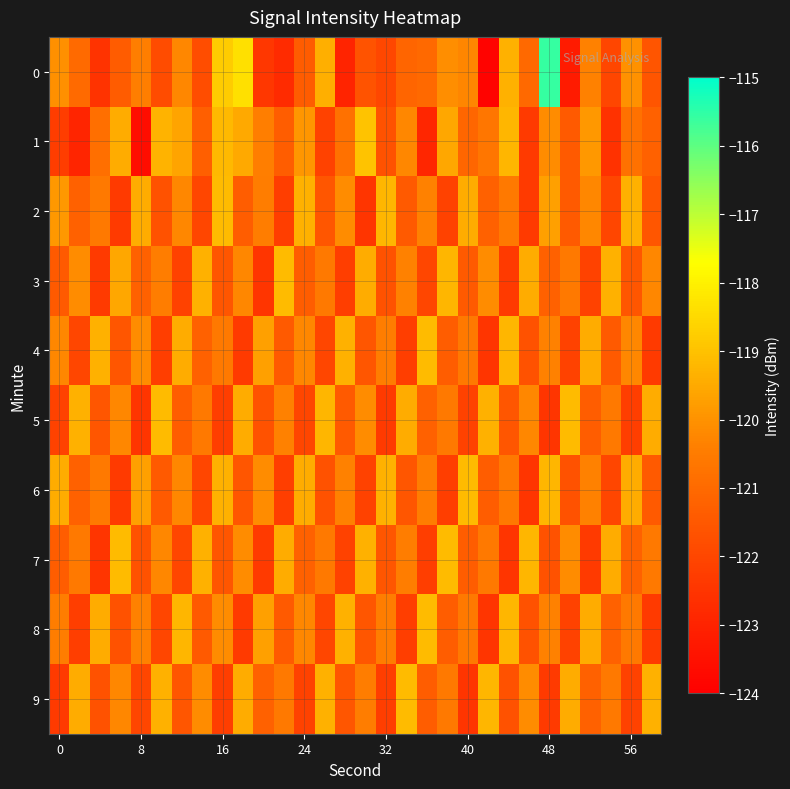

Reading left to right, transcribe all the data shown in this chart.

0: -120.1	-121.0	-122.5	-121.4	-120.4	-121.8	-120.2	-121.8	-118.8	-118.3	-122.5	-122.7	-121.4	-119.4	-123.0	-121.6	-122.0	-121.1	-121.0	-120.1	-120.3	-123.9	-119.4	-121.0	-115.6	-123.2	-120.3	-122.0	-120.0	-121.6
1: -122.3	-122.9	-120.8	-119.4	-123.6	-119.3	-119.6	-121.3	-119.2	-119.5	-120.4	-121.3	-119.9	-122.1	-120.8	-119.0	-121.6	-120.2	-122.9	-119.5	-121.1	-120.7	-119.2	-122.3	-120.1	-121.5	-119.9	-122.6	-120.8	-121.2
2: -119.9	-121.2	-120.6	-122.3	-119.5	-121.7	-120.2	-122.0	-119.1	-121.3	-120.5	-122.2	-119.3	-121.6	-120.1	-122.5	-119.2	-121.5	-120.3	-122.1	-119.5	-121.2	-120.6	-122.3	-119.7	-121.5	-120.2	-122.0	-119.3	-121.6
3: -121.5	-120.1	-122.3	-119.6	-121.2	-120.5	-122.1	-119.3	-121.6	-120.2	-122.5	-119.1	-121.3	-120.6	-122.2	-119.5	-121.7	-120.3	-122.0	-119.2	-121.5	-120.1	-122.3	-119.5	-121.2	-120.6	-122.1	-119.3	-121.6	-120.2
4: -120.2	-122.0	-119.3	-121.6	-120.1	-122.2	-119.5	-121.2	-120.6	-122.3	-119.7	-121.5	-120.2	-122.0	-119.3	-121.6	-120.5	-122.2	-119.1	-121.3	-120.6	-122.5	-119.2	-121.7	-120.3	-122.1	-119.5	-121.5	-120.2	-122.3
5: -122.1	-119.3	-121.6	-120.2	-122.5	-119.1	-121.3	-120.6	-122.2	-119.5	-121.7	-120.3	-122.0	-119.2	-121.5	-120.1	-122.3	-119.5	-121.2	-120.6	-122.1	-119.3	-121.6	-120.2	-122.5	-119.1	-121.3	-120.6	-122.2	-119.5
6: -119.5	-121.2	-120.6	-122.3	-119.7	-121.5	-120.2	-122.0	-119.3	-121.6	-120.1	-122.2	-119.5	-121.7	-120.3	-122.1	-119.3	-121.6	-120.5	-122.2	-119.1	-121.3	-120.6	-122.5	-119.2	-121.7	-120.3	-122.0	-119.5	-121.5
7: -121.3	-120.6	-122.5	-119.1	-121.7	-120.2	-122.0	-119.3	-121.6	-120.1	-122.3	-119.5	-121.2	-120.6	-122.1	-119.3	-121.6	-120.5	-122.2	-119.1	-121.3	-120.6	-122.5	-119.2	-121.7	-120.1	-122.3	-119.5	-121.2	-120.6
8: -120.5	-122.2	-119.5	-121.7	-120.3	-122.0	-119.2	-121.5	-120.1	-122.3	-119.7	-121.5	-120.2	-122.0	-119.3	-121.6	-120.5	-122.2	-119.1	-121.3	-120.6	-122.5	-119.2	-121.7	-120.3	-122.1	-119.5	-121.2	-120.6	-122.3
9: -122.3	-119.5	-121.7	-120.2	-122.0	-119.3	-121.6	-120.1	-122.2	-119.5	-121.2	-120.6	-122.1	-119.3	-121.6	-120.5	-122.2	-119.1	-121.3	-120.6	-122.5	-119.2	-121.7	-120.1	-122.3	-119.5	-121.2	-120.6	-122.1	-119.3